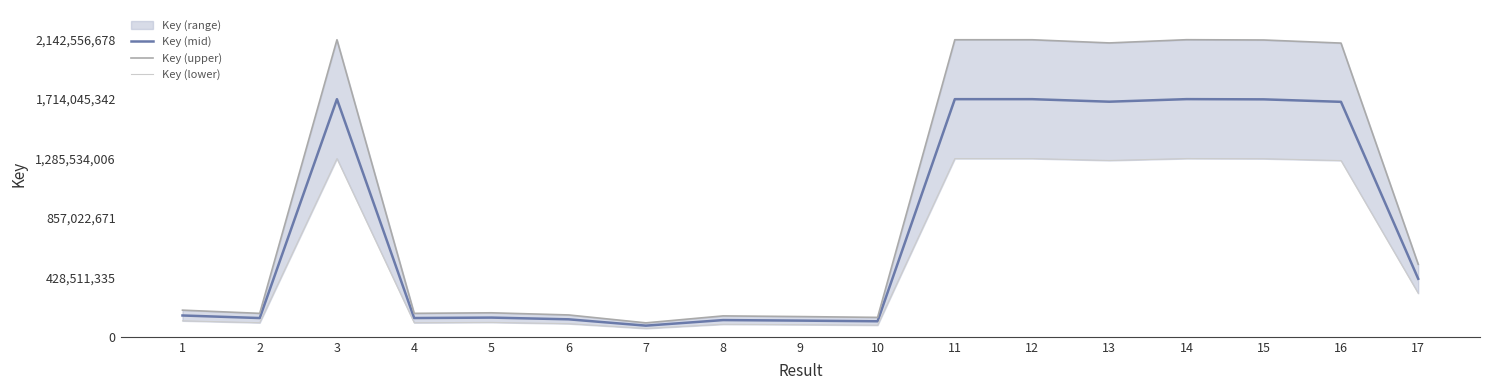

Rank the series by their average value, from highest to lowest.

Key (upper), Key (mid), Key (lower)